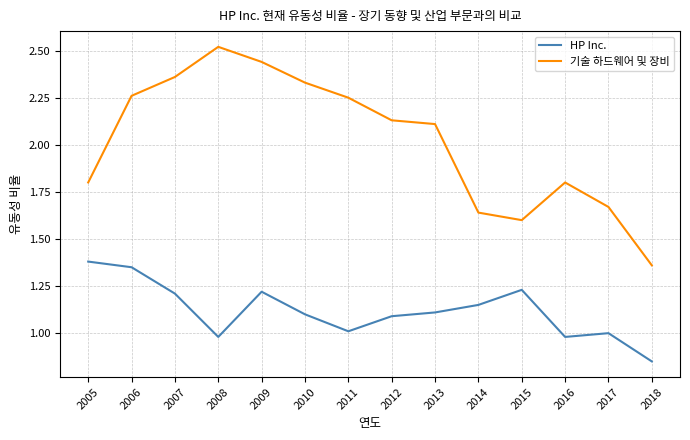

Is it true that 기술 하드웨어 및 장비 equals 0.9 at 2018?

False